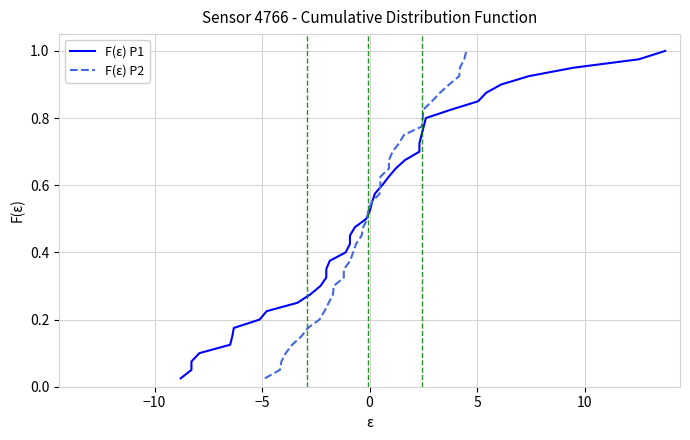

What are all the series names shown in the legend?

F(ε) P1, F(ε) P2